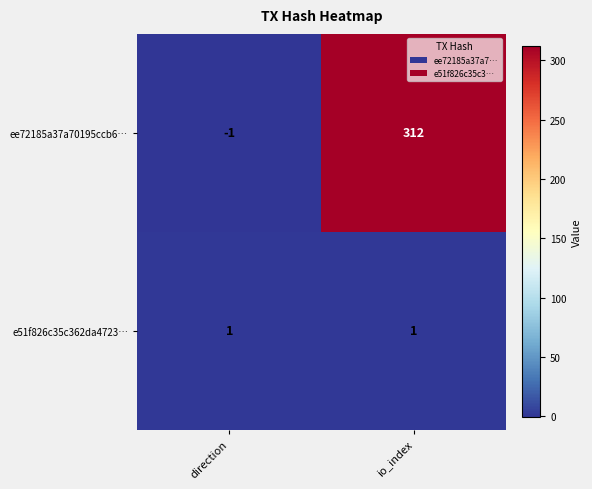

What is the spread (max minus min) of values at io_index?

311